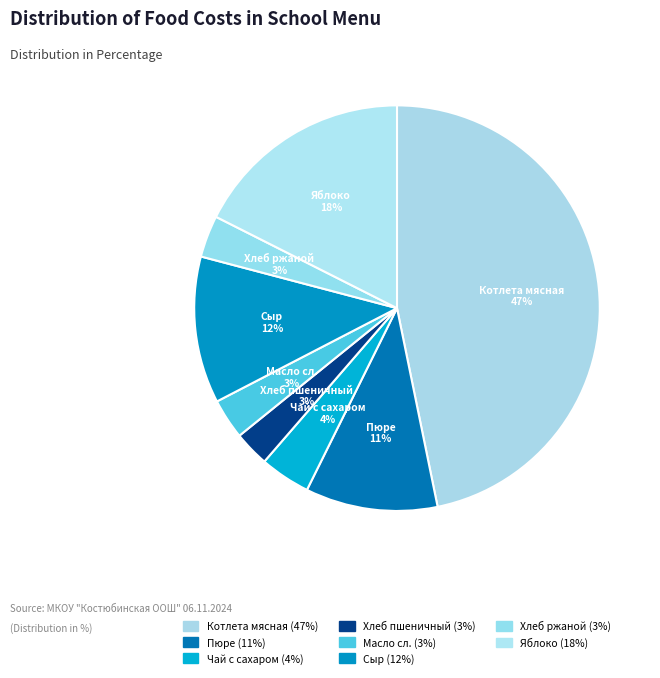

What percentage is the Хлеб пшеничный slice, to the nearest percent?

3%